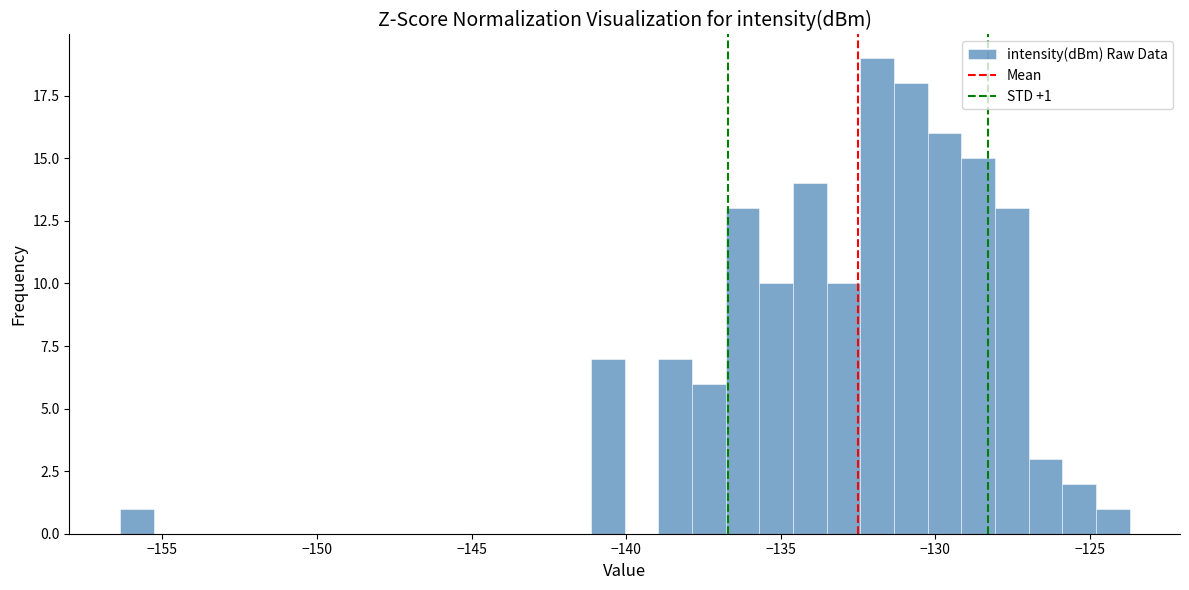

Read against the x-axis, roughly where is the centre of the tallest bar?

-132.0